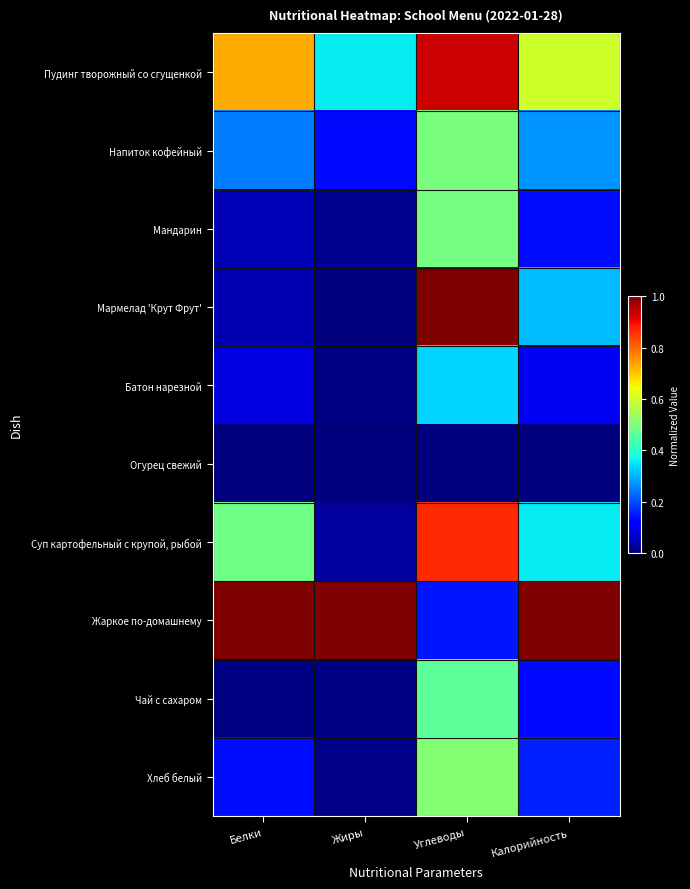

List the series in order of their peak value, lowest first.

Огурец свежий, Батон нарезной, Чай с сахаром, Мандарин, Напиток кофейный, Хлеб белый, Суп картофельный с крупой, рыбой, Пудинг творожный со сгущенкой, Мармелад 'Крут Фрут', Жаркое по-домашнему